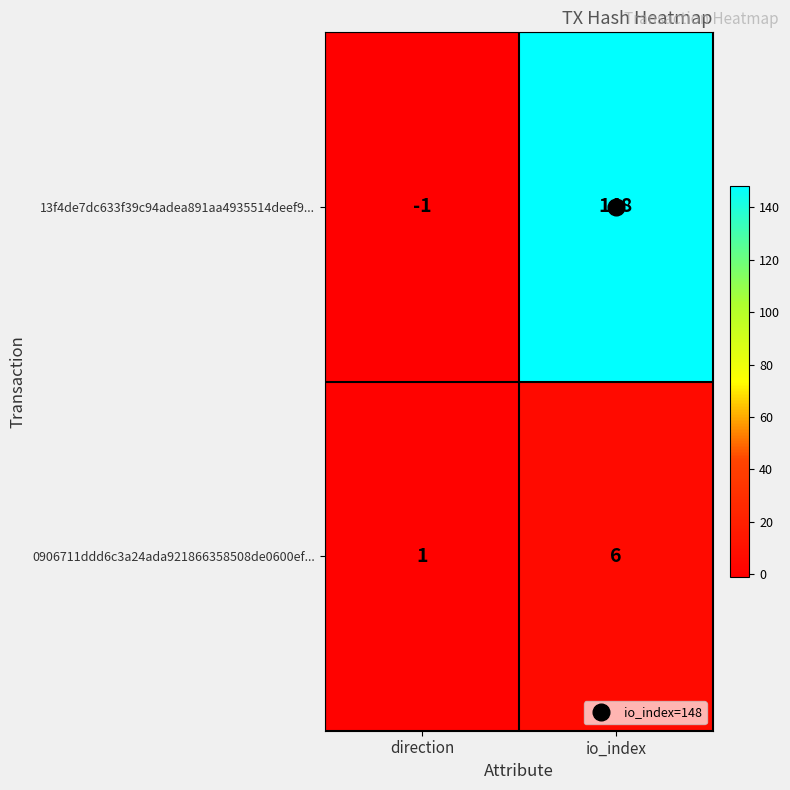

How many data points in 0906711ddd6c3a24ada921866358508de0600ef... are less than 6?

1